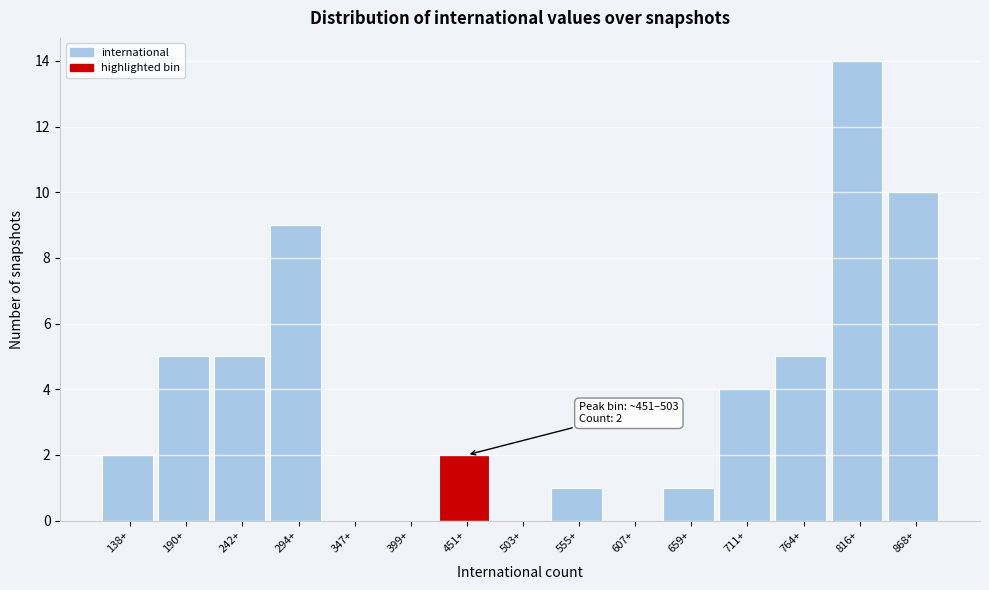

Reading left to right, transcribe all the data shown in this chart.

138+=2	190+=5	242+=5	294+=9	347+=0	399+=0	451+=2	503+=0	555+=1	607+=0	659+=1	711+=4	764+=5	816+=14	868+=10